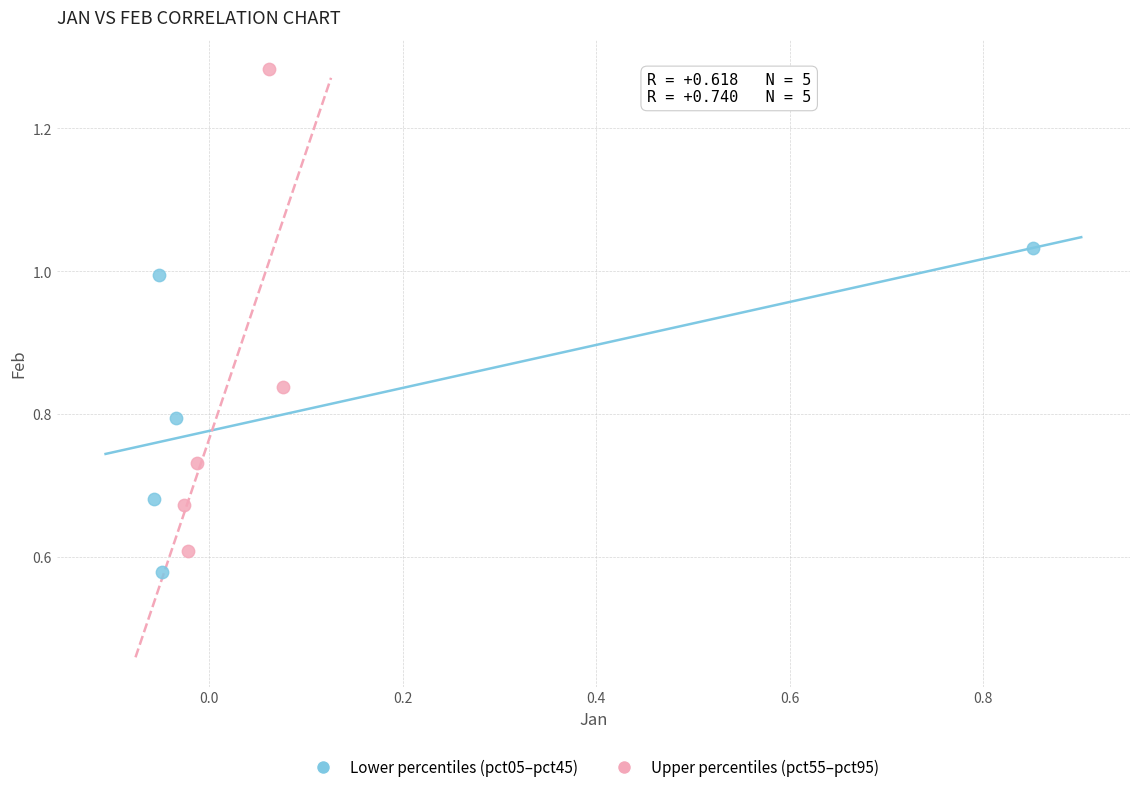

Which series reaches the maximum Y coordinate?

Upper percentiles (pct55–pct95)